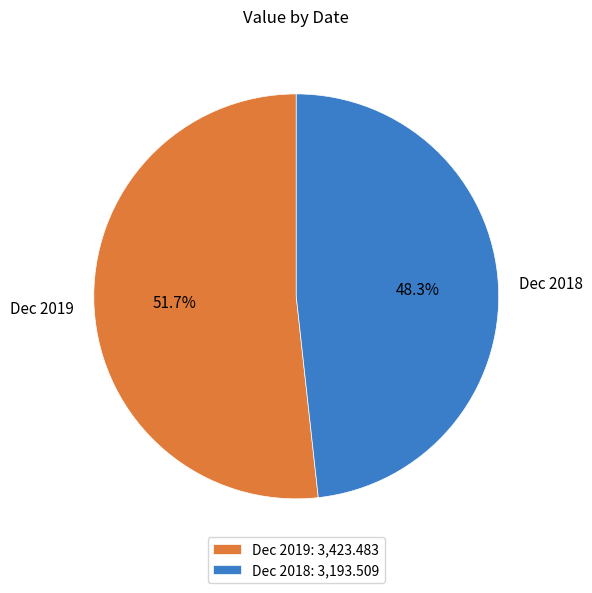

Is Dec 2018 the majority of the pie?

No